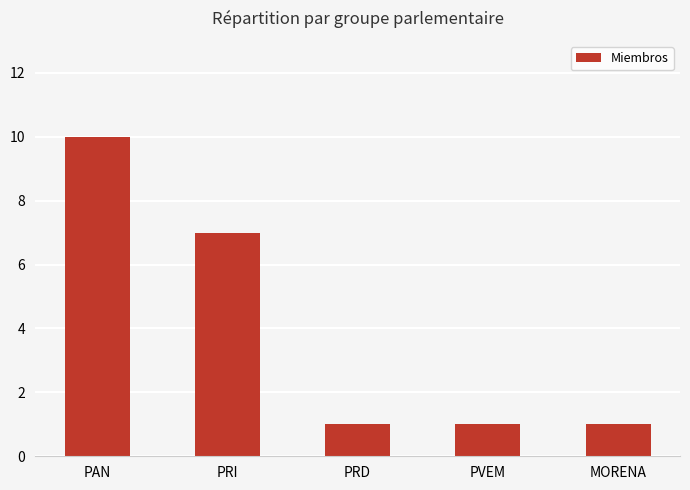

What is the sum of the values at PAN and MORENA?

11